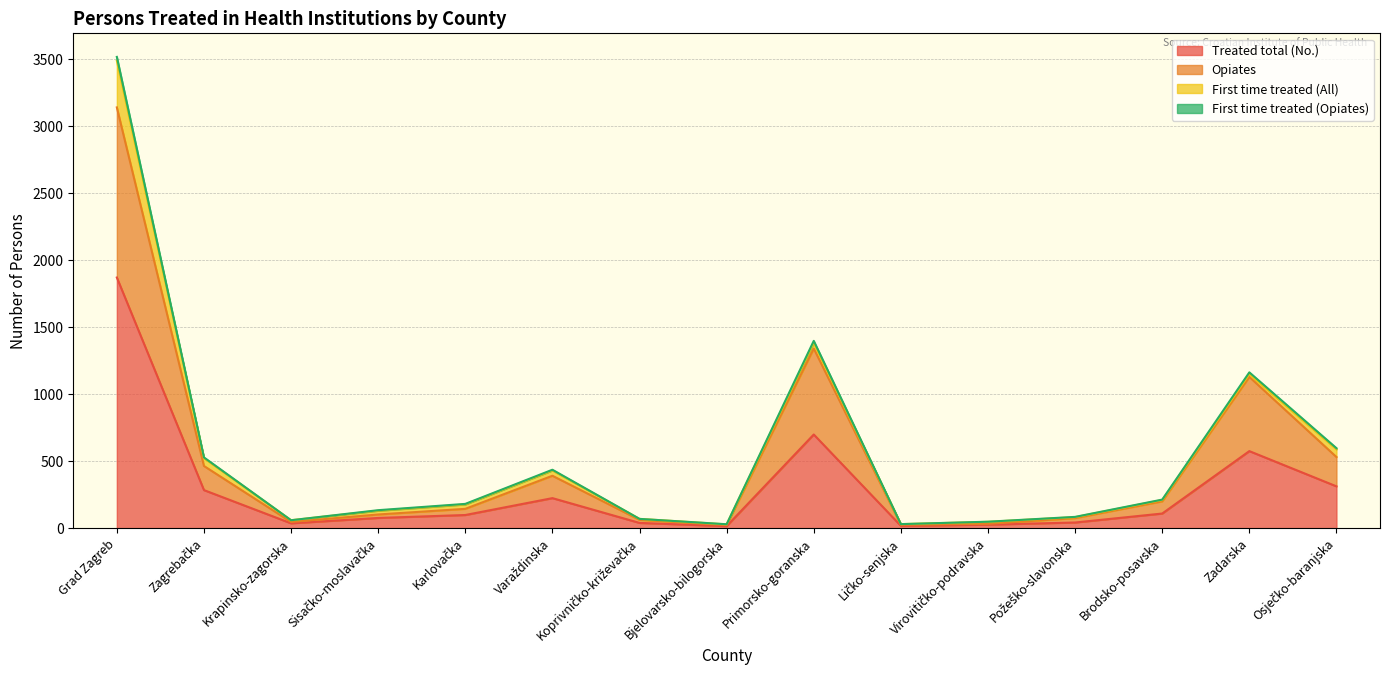

True or false: Opiates and Treated total (No.) cross at least once.

False